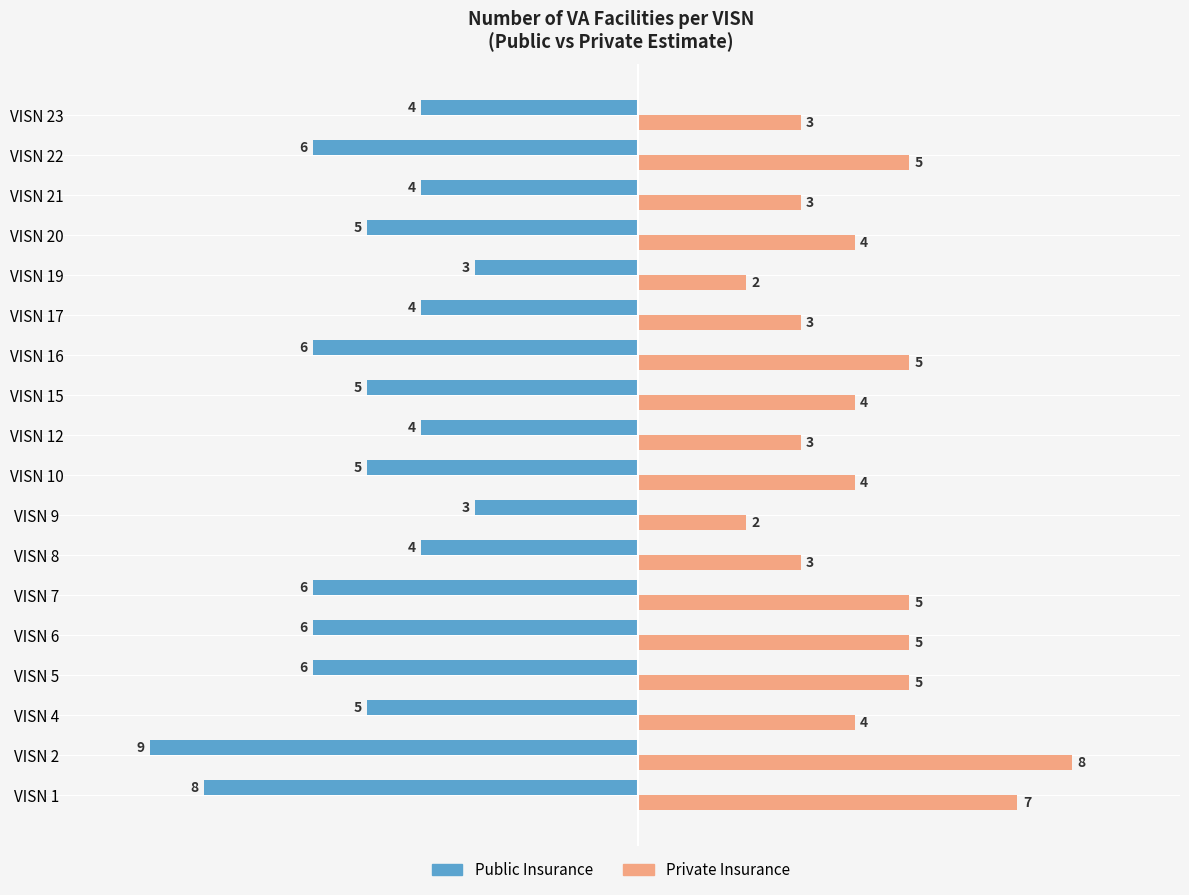

Is the value of Public Insurance at VISN 17 greater than the value of Private Insurance at VISN 17?

No